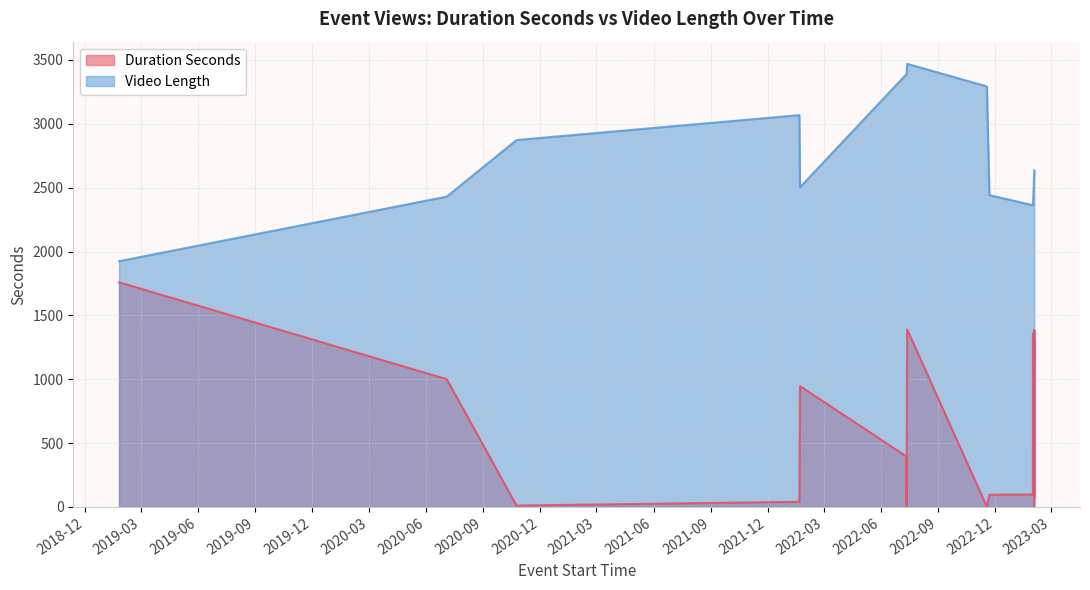

At how many categories does at least one series exceed 2396?

15